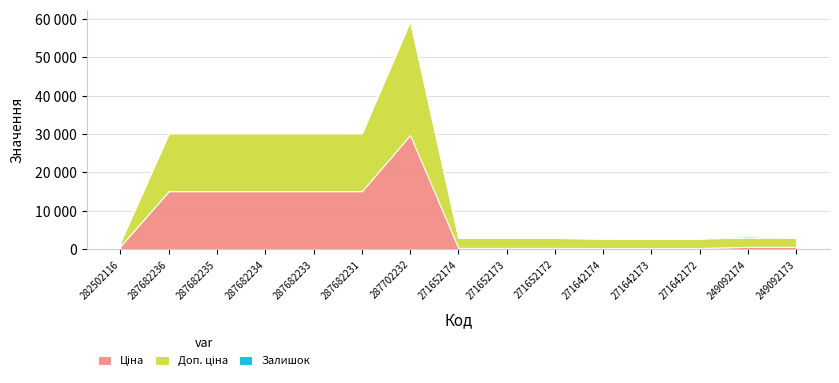

Reading left to right, what are all the values shown in this chart?

Ціна: 818.5	15120.0	15120.0	15120.0	15120.0	15120.0	29747.2	324.8	324.8	324.8	310.3	310.3	310.3	603.7	603.7
Доп. ціна: 1109.2	15120.0	15120.0	15120.0	15120.0	15120.0	29747.2	2598.3	2598.3	2598.3	2482.4	2482.4	2482.4	2414.8	2414.8
Залишок: 125.0	0.0	0.0	0.0	0.0	0.0	0.0	37.0	15.0	4.0	14.0	10.0	4.0	358.0	38.0